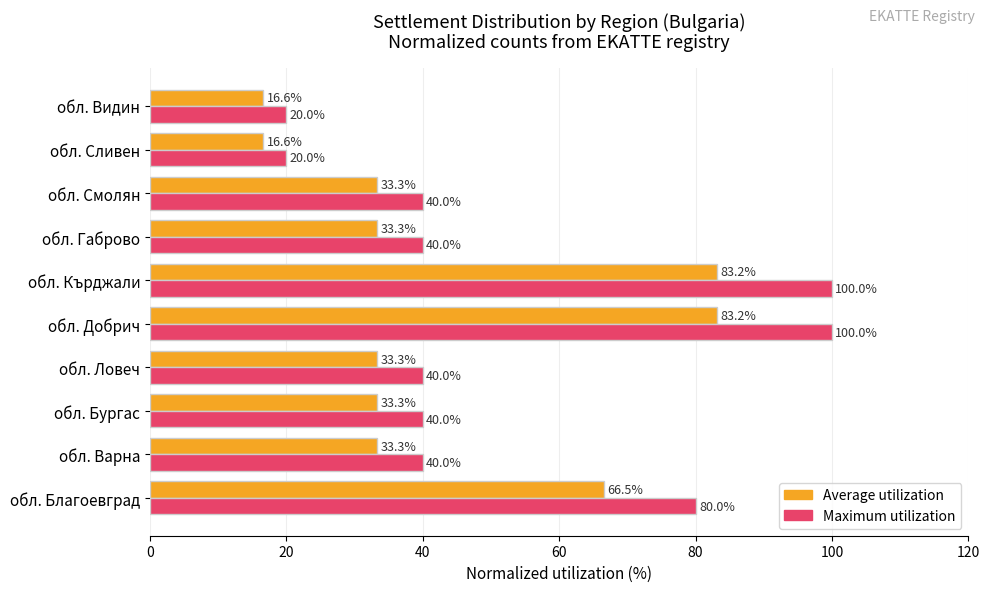

What is the difference between the highest and lowest values at обл. Видин?

3.4